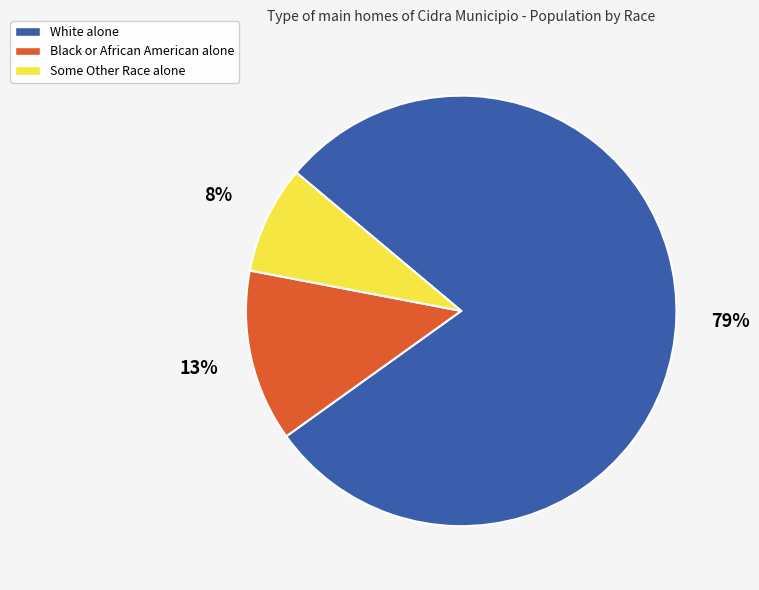

To the nearest percent, what portion does Some Other Race alone represent?

8%